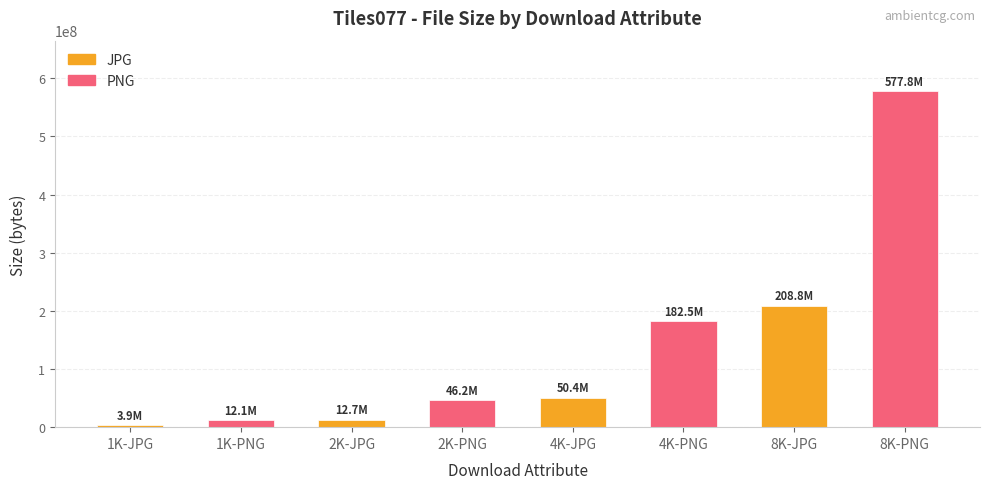

Reading right to left, transcribe all the data shown in this chart.

577822711	208839857	182487378	50424822	46174441	12651529	12138239	3904950